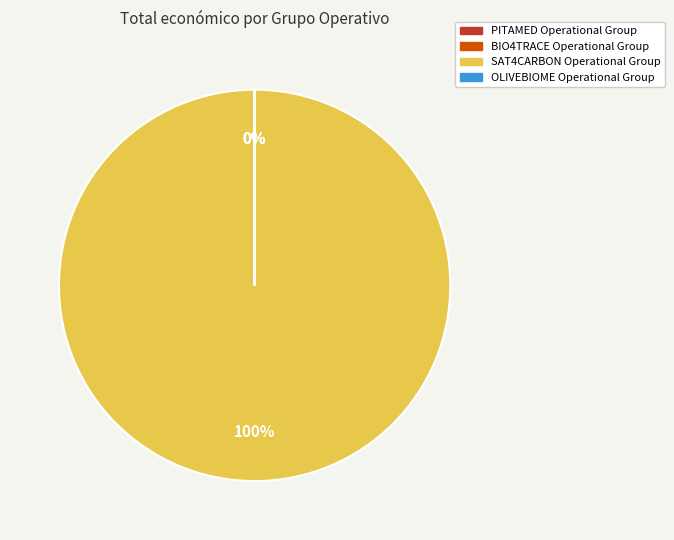

To the nearest percent, what is the average slice percentage?

25%